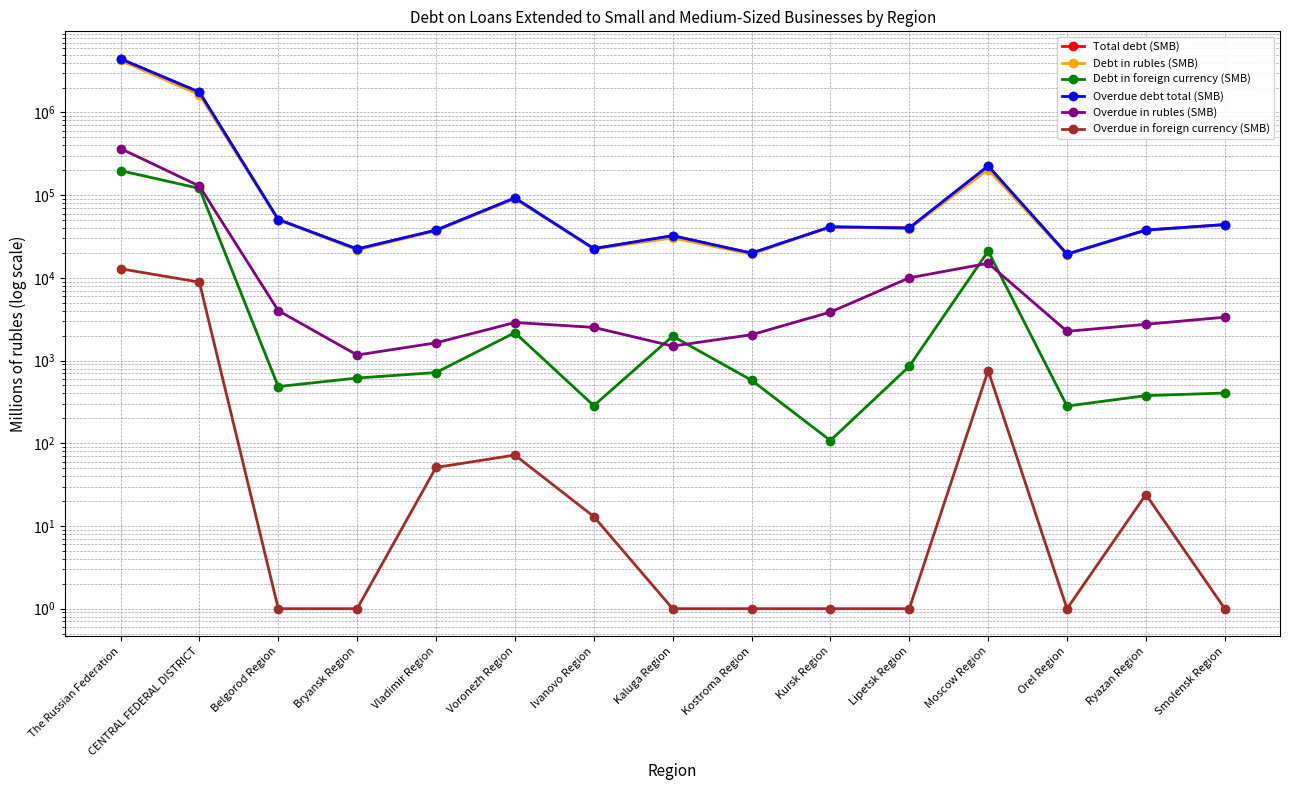

Reading left to right, what are all the values shown in this chart?

Total debt (SMB): 4453340	1760039	50741	22327	37716	92546	22582	32352	19901	41391	40149	225125	19383	37844	44080
Debt in rubles (SMB): 4255266	1639310	50256	21712	36999	90372	22297	30378	19322	41283	39297	204095	19101	37467	43675
Debt in foreign currency (SMB): 198074	120729	485	615	717	2174	285	1974	579	108	852	21030	282	377	405
Overdue debt total (SMB): 4453340	1760039	50741	22327	37716	92546	22582	32352	19901	41391	40149	225125	19383	37844	44080
Overdue in rubles (SMB): 366629	128849	4018	1167	1639	2886	2520	1498	2053	3856	10009	15017	2257	2747	3346
Overdue in foreign currency (SMB): 12895	8883	1	1	51	72	13	1	1	1	1	757	1	24	1